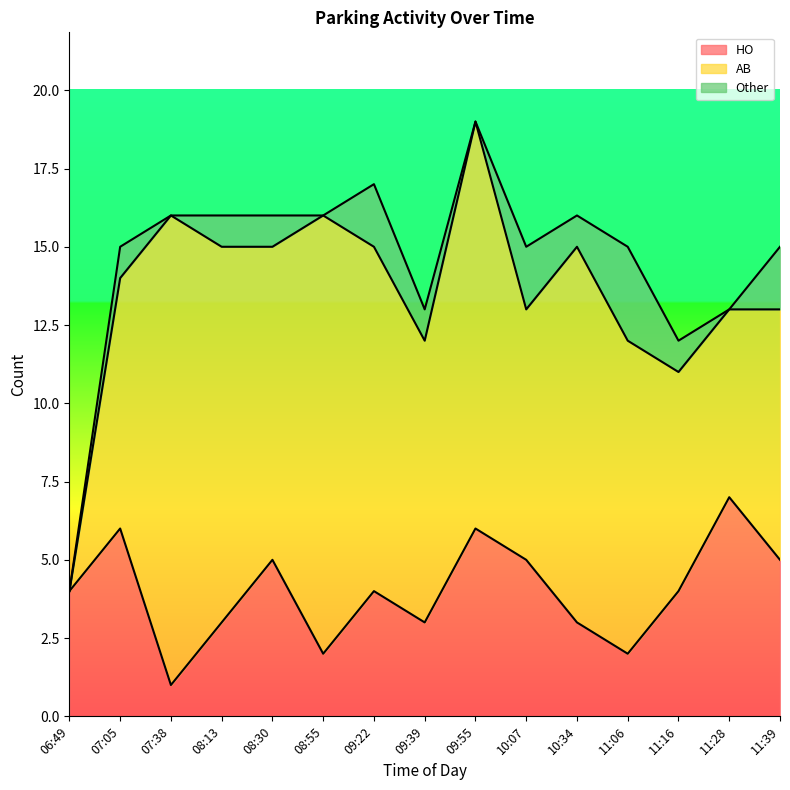

Reading right to left, what are all the values shown in this chart?

HO: 5	7	4	2	3	5	6	3	4	2	5	3	1	6	4
AB: 8	6	7	10	12	8	13	9	11	14	10	12	15	8	0
Other: 2	0	1	3	1	2	0	1	2	0	1	1	0	1	0